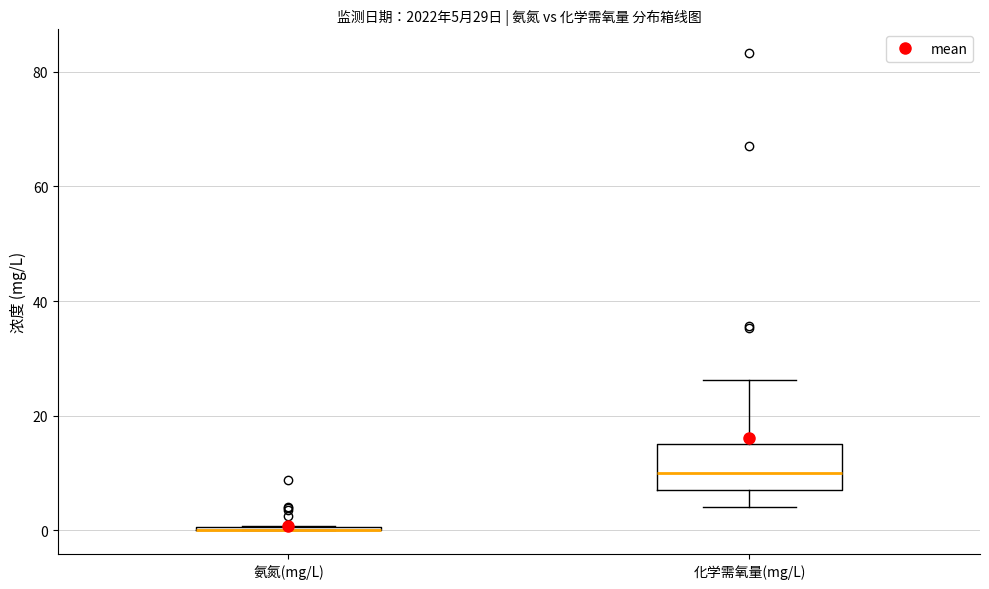

Which box is the tallest, from its lower edge to its upper edge?

化学需氧量(mg/L)